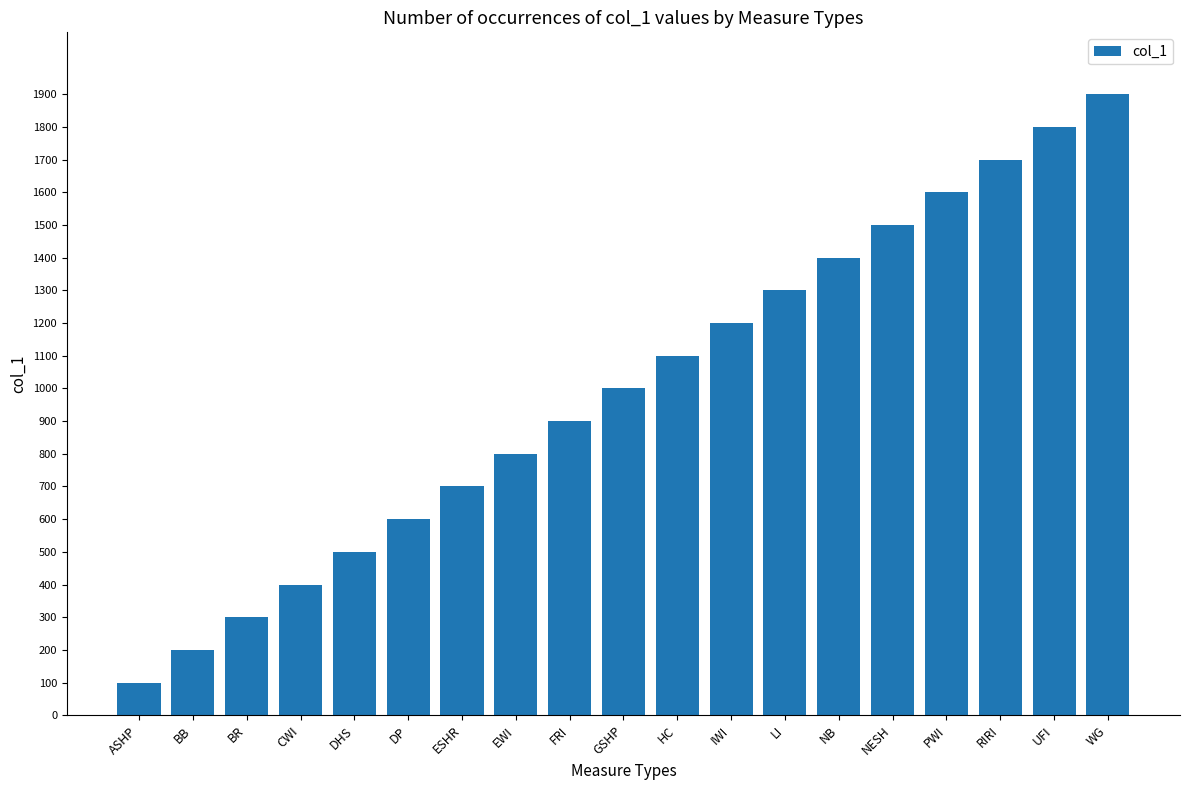

What is the difference between the maximum and minimum values?

1800